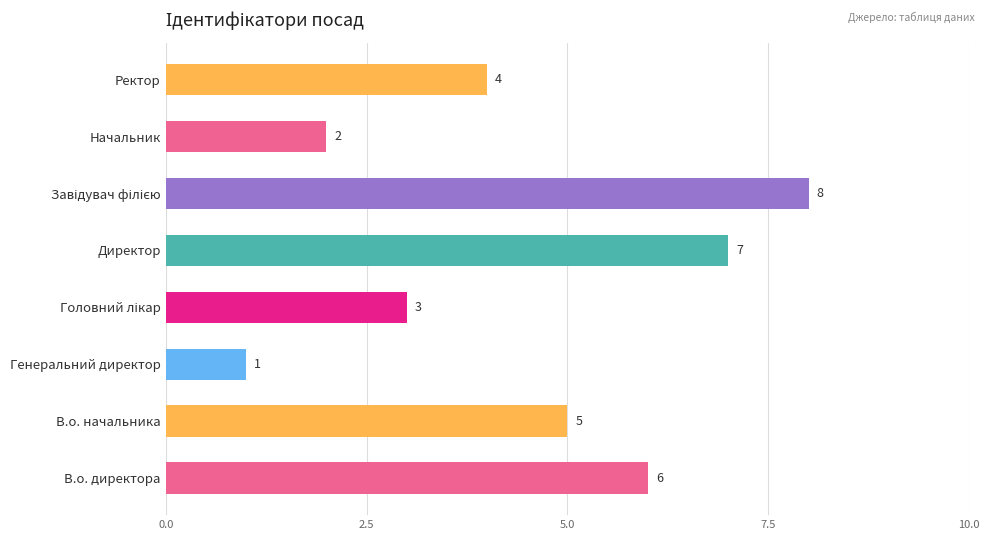

Between Ректор and В.о. начальника, which is larger?

В.о. начальника